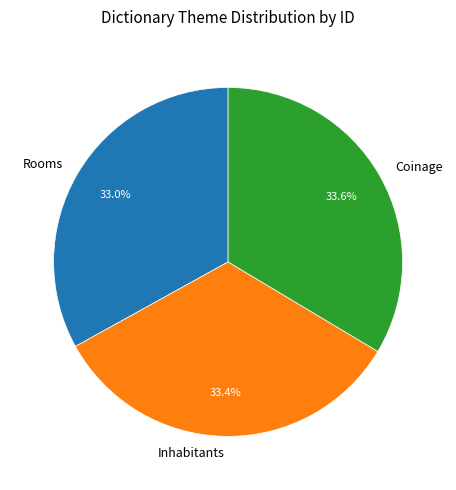

To the nearest percent, what percentage of the pie is Inhabitants?

33%